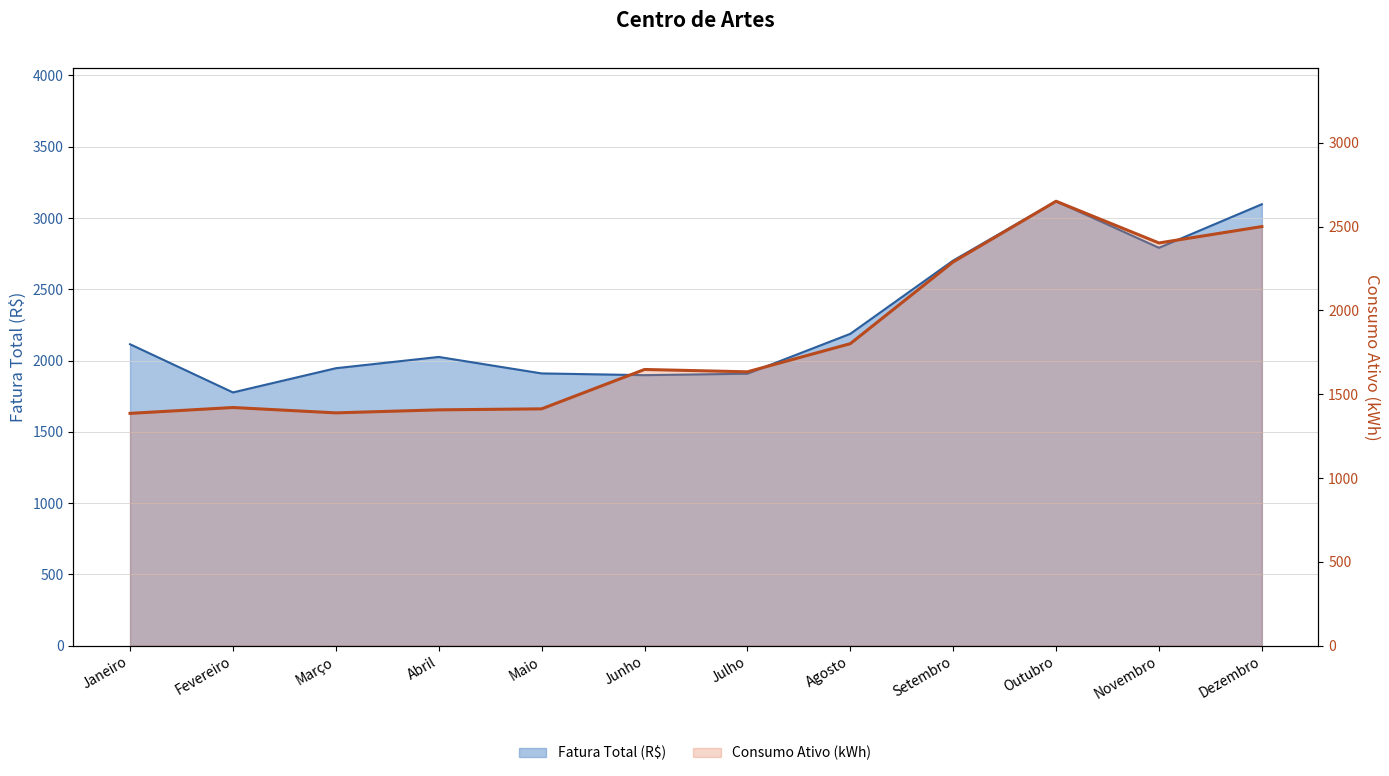

Where is Fatura Total (R$) nearest to the value 2446?

Setembro